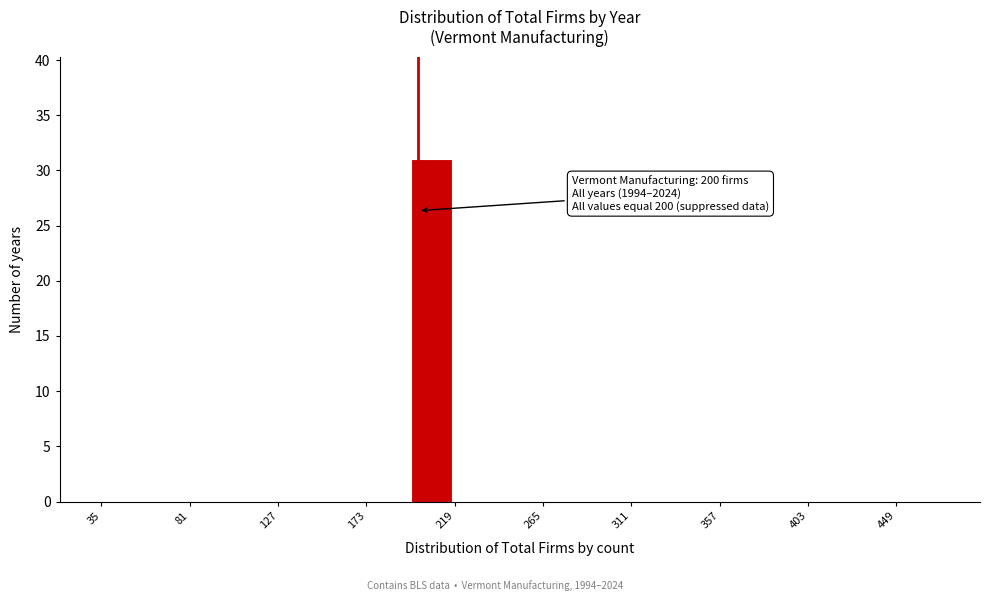

Over which range of the x-axis is the bar tallest?

196 to 219